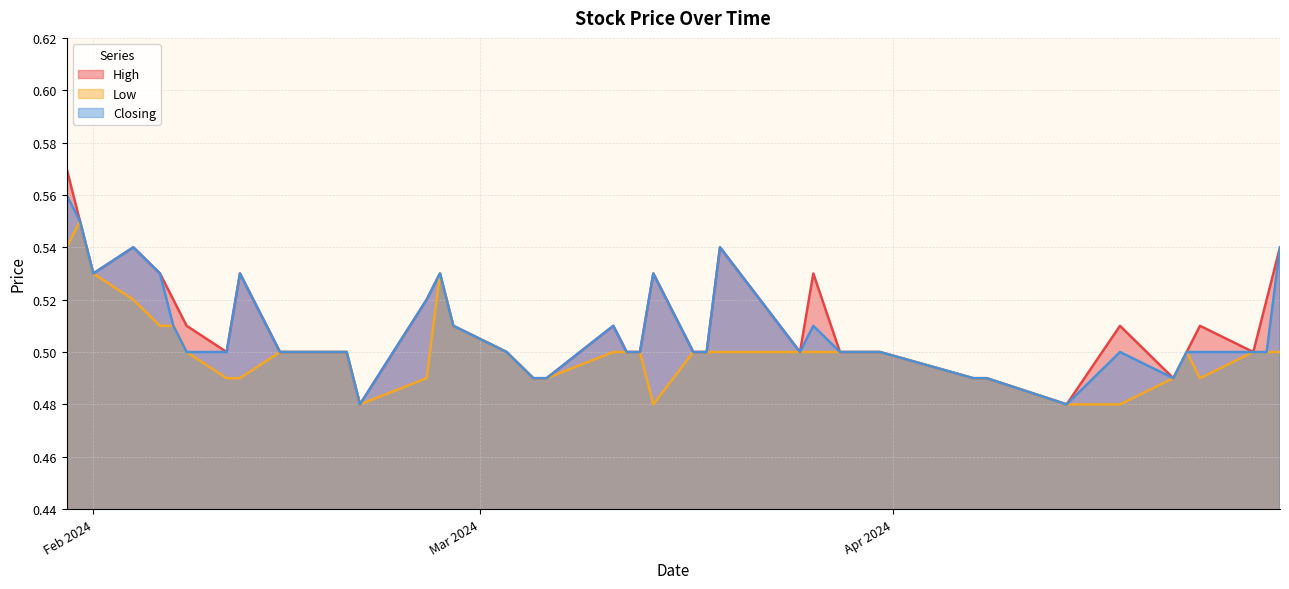

Rank the series by their maximum value, from lowest to highest.

Low, Closing, High